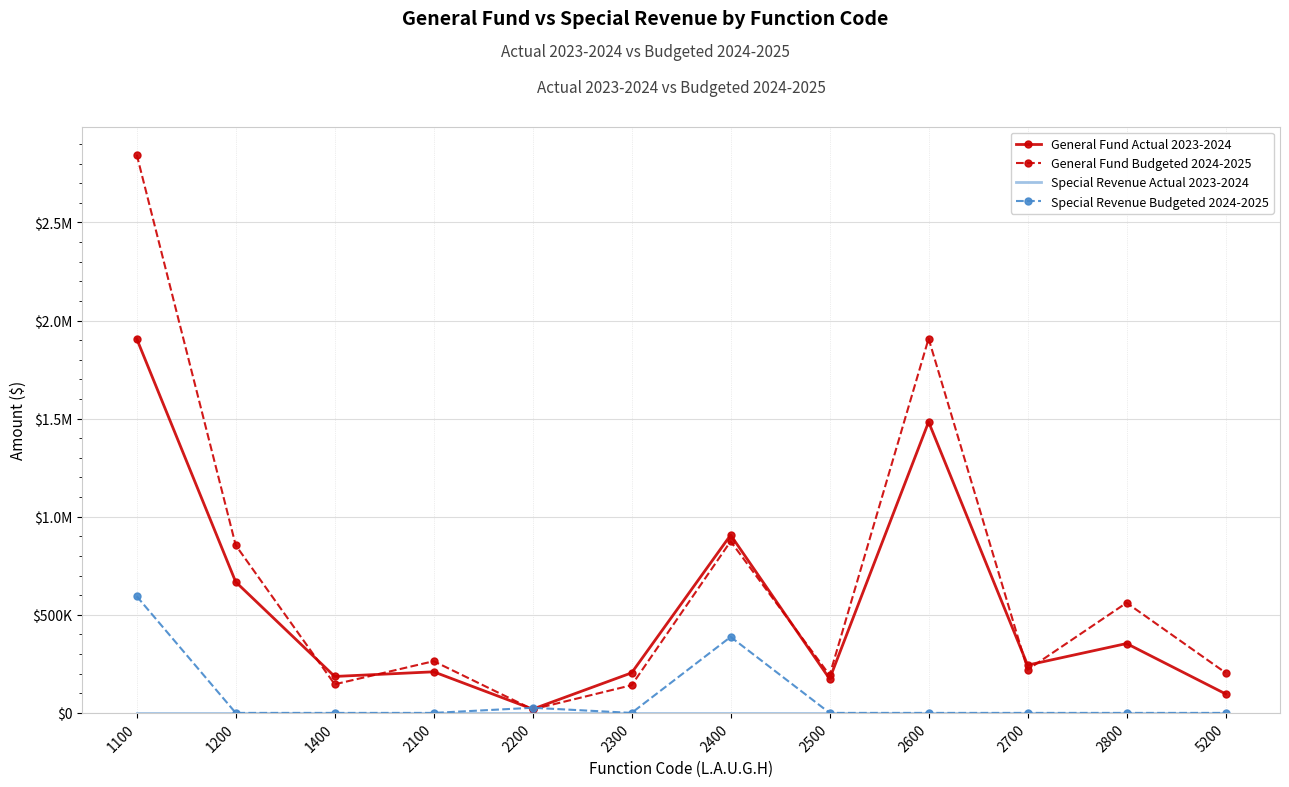

Read the General Fund Budgeted 2024-2025 value at 2500, to the nearest 10.

192440